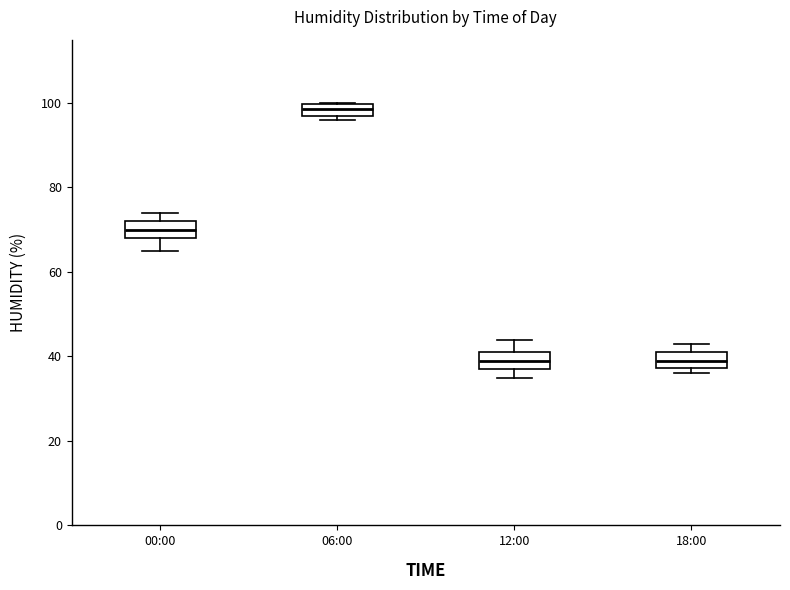

Where does the median line of the box for 18:00 sit on the y-axis? The values are not printed on the chart, so give them approximately, as read against the axis.

40